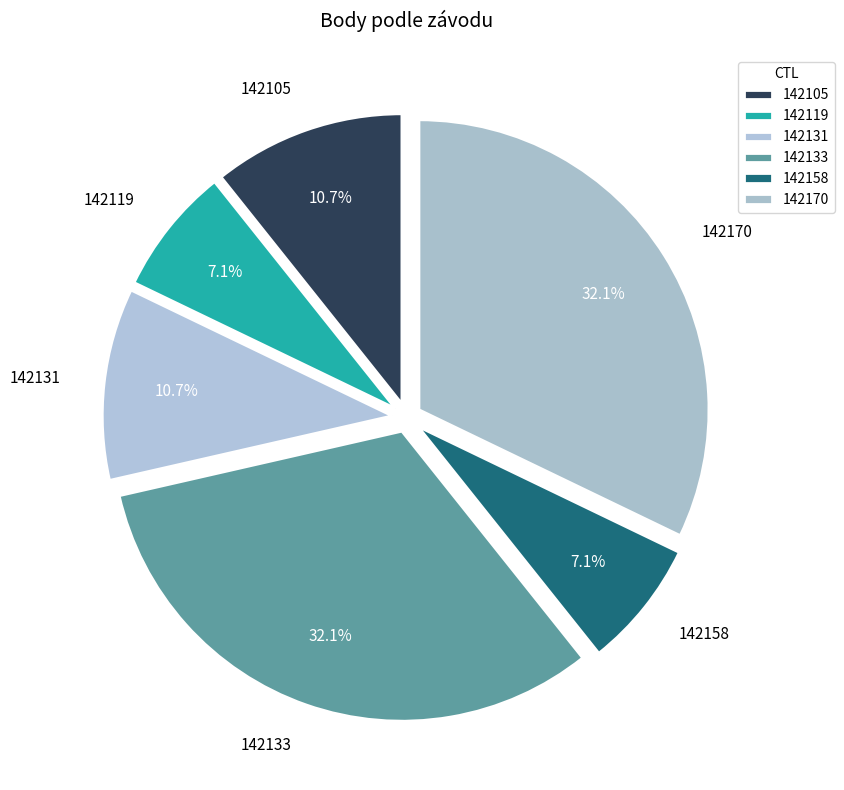

Count the number of slices in the pie.

6